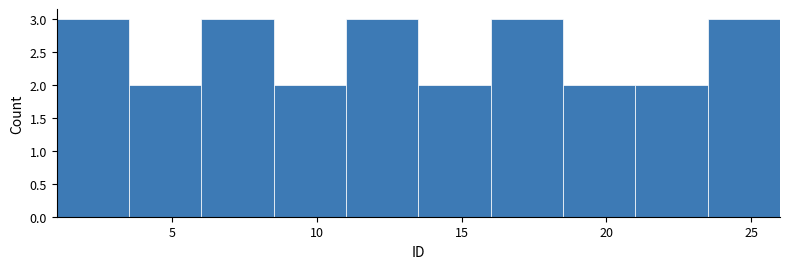

How tall is the bar that spans 8.5 to 11.0 on the x-axis? The values are not printed on the chart, so give them approximately, as read against the axis.

2